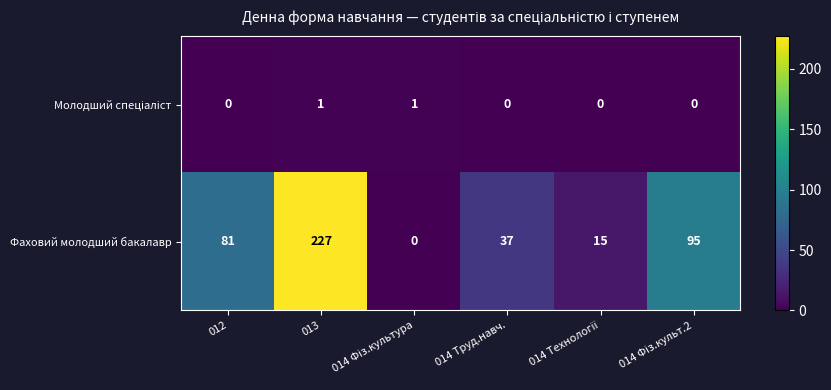

Read the Фаховий молодший бакалавр value at 013, to the nearest 5.

225